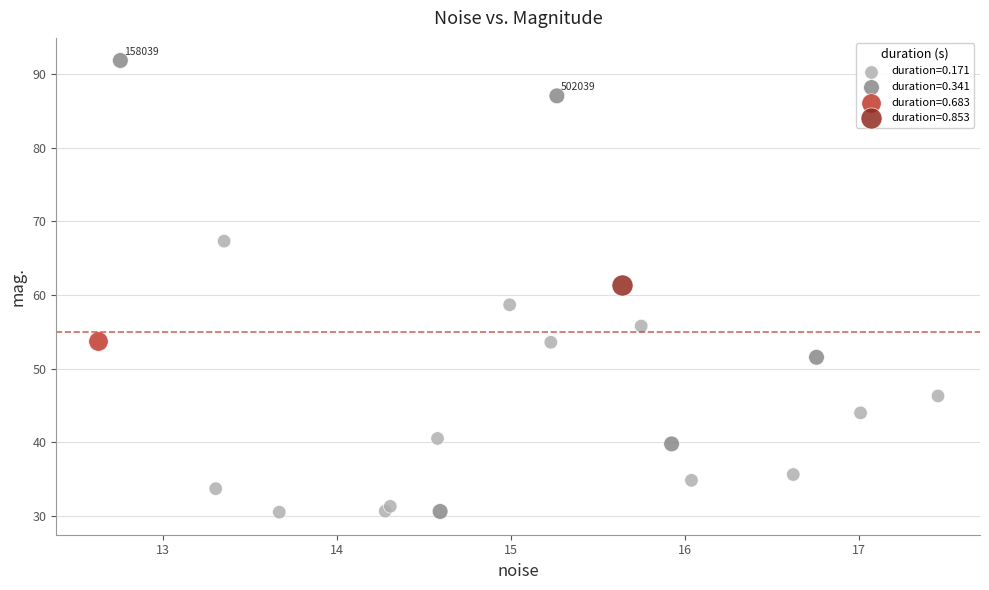

What are all the series names shown in the legend?

duration=0.171, duration=0.341, duration=0.683, duration=0.853